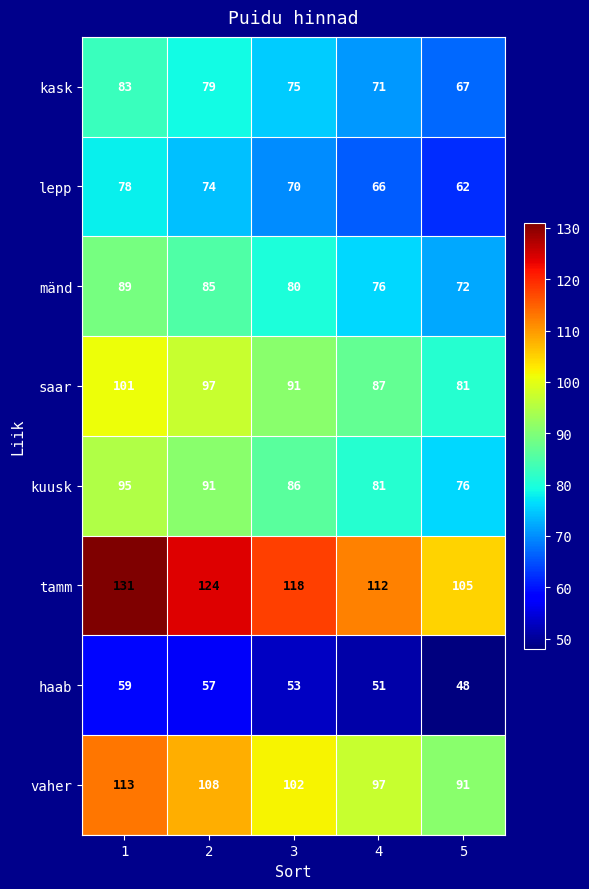

What is the spread (max minus min) of values at 1?

72